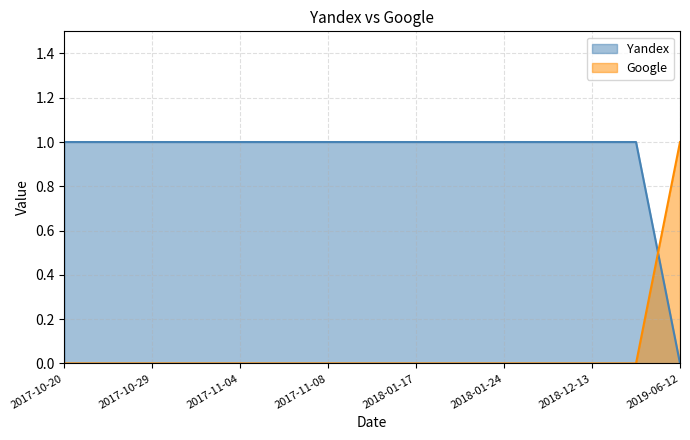

What is the difference between the highest and lowest values at 2018-01-17?

1